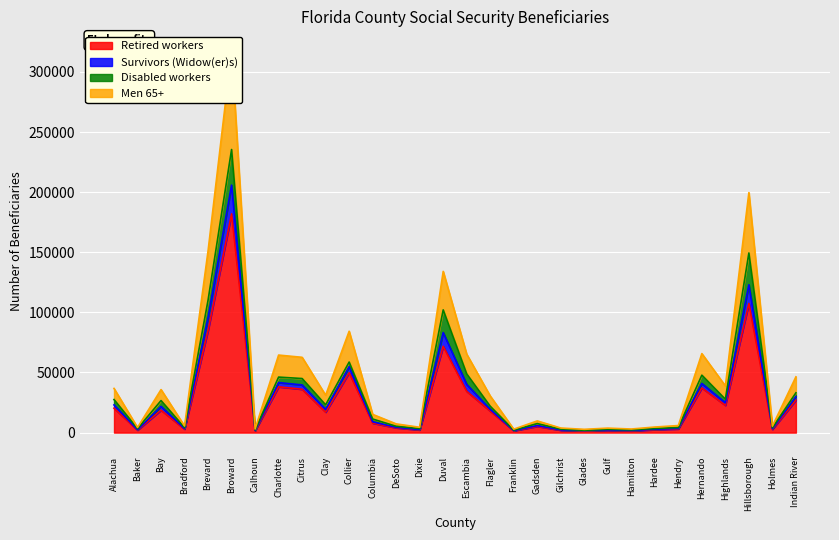

What is the average value of the Retired workers series?

26897